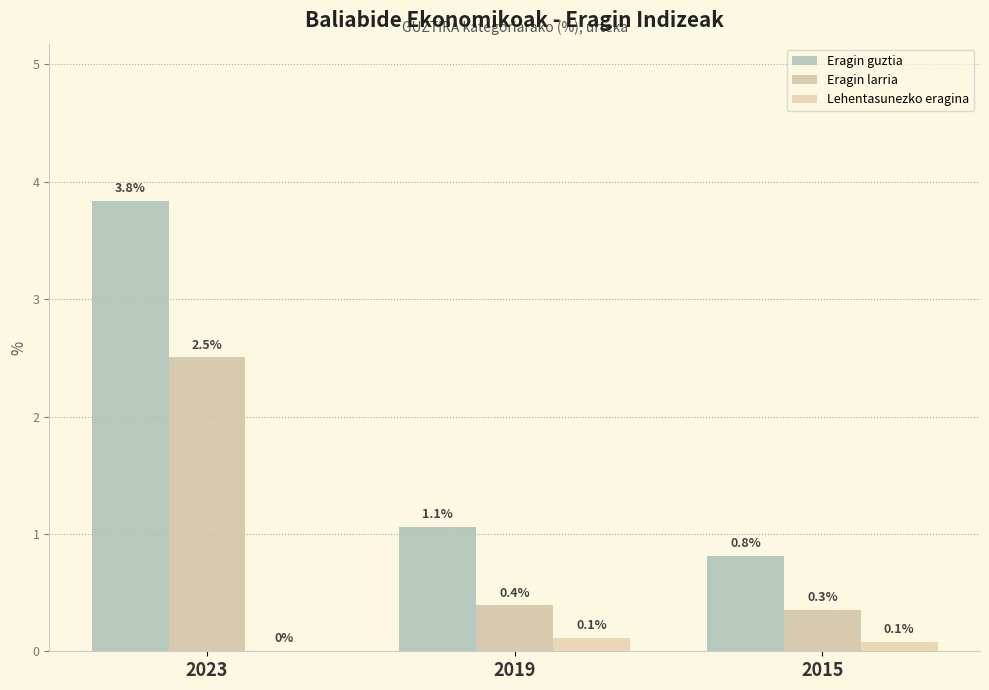

What are all the series names shown in the legend?

Eragin guztia, Eragin larria, Lehentasunezko eragina